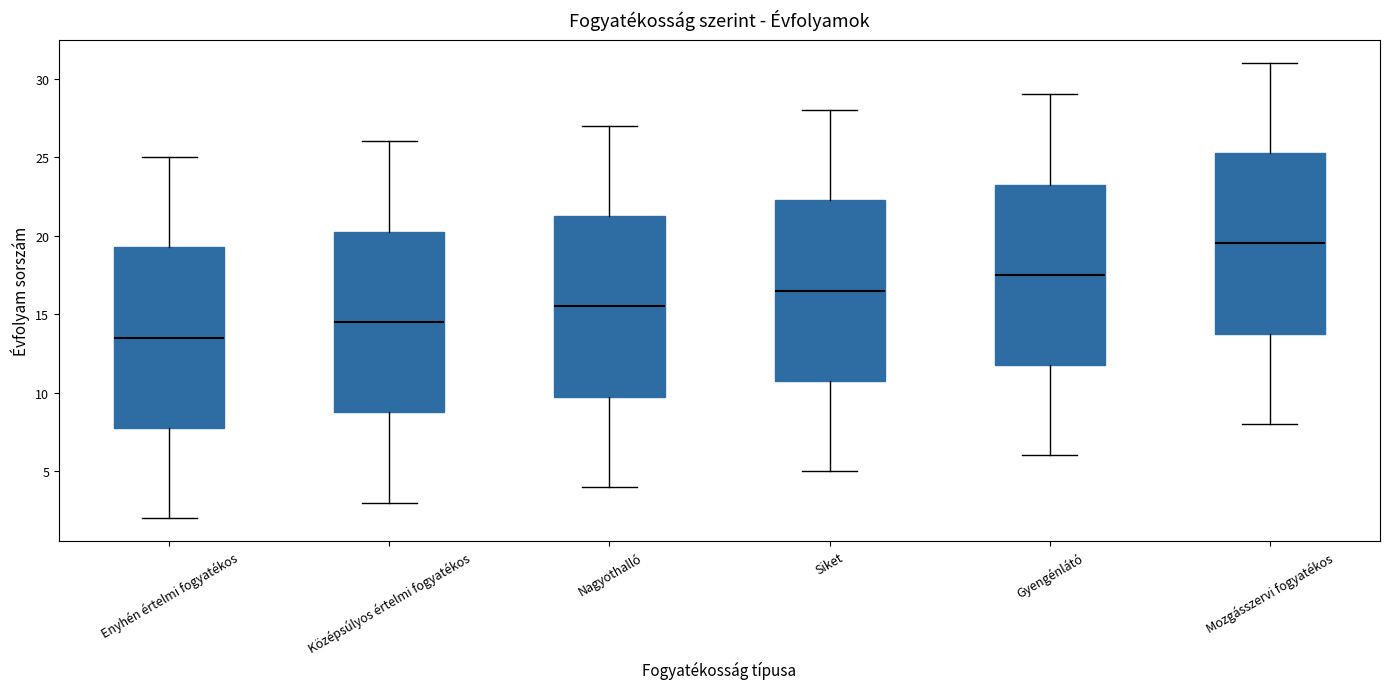

Which box has the highest median line?

Mozgásszervi fogyatékos